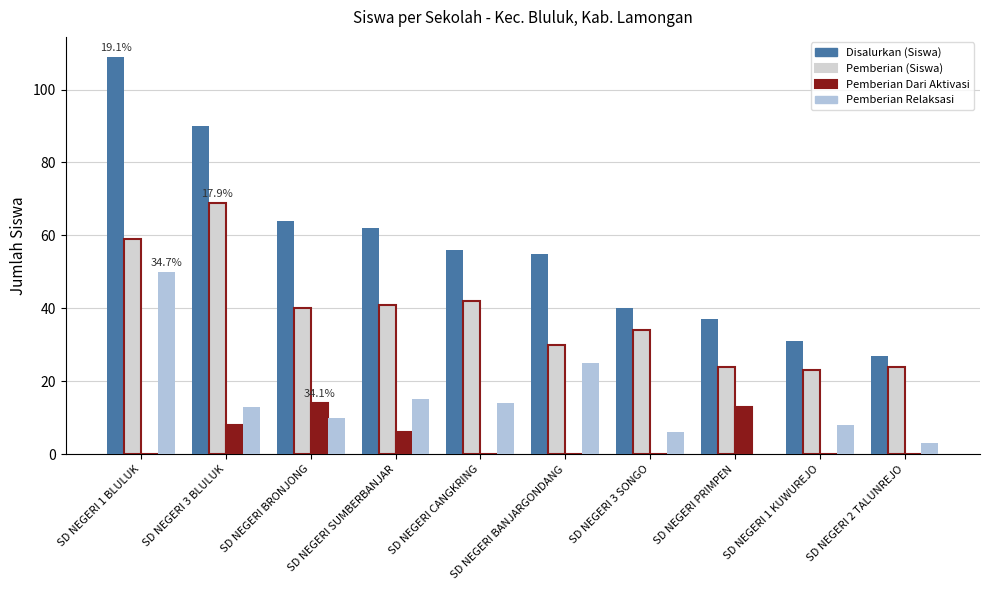

How many distinct data groups are displayed?

4